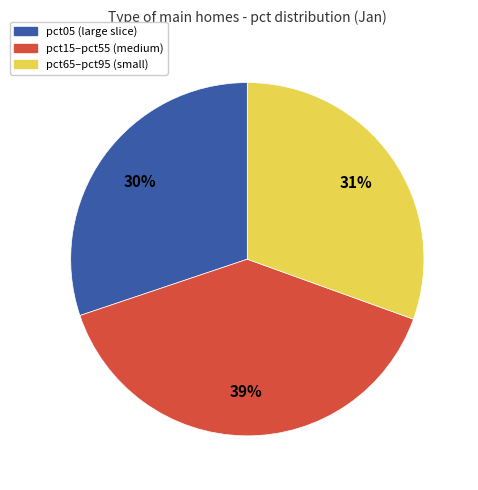

Is there a majority slice in this chart?

No